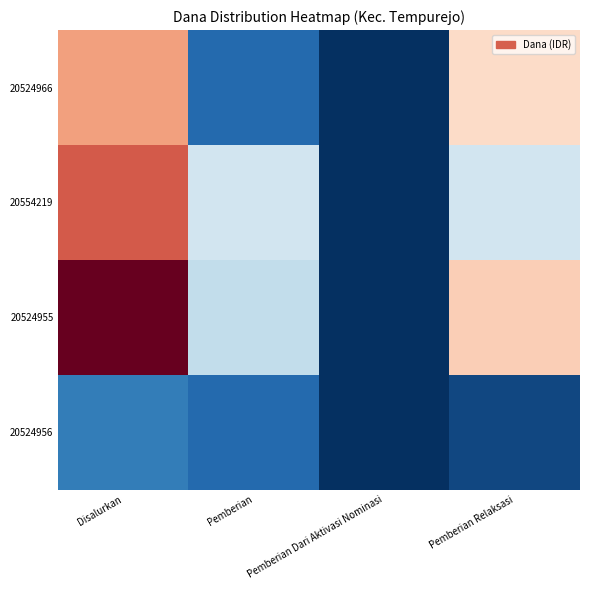

List the series in order of their peak value, highest first.

20524955, 20554219, 20524966, 20524956